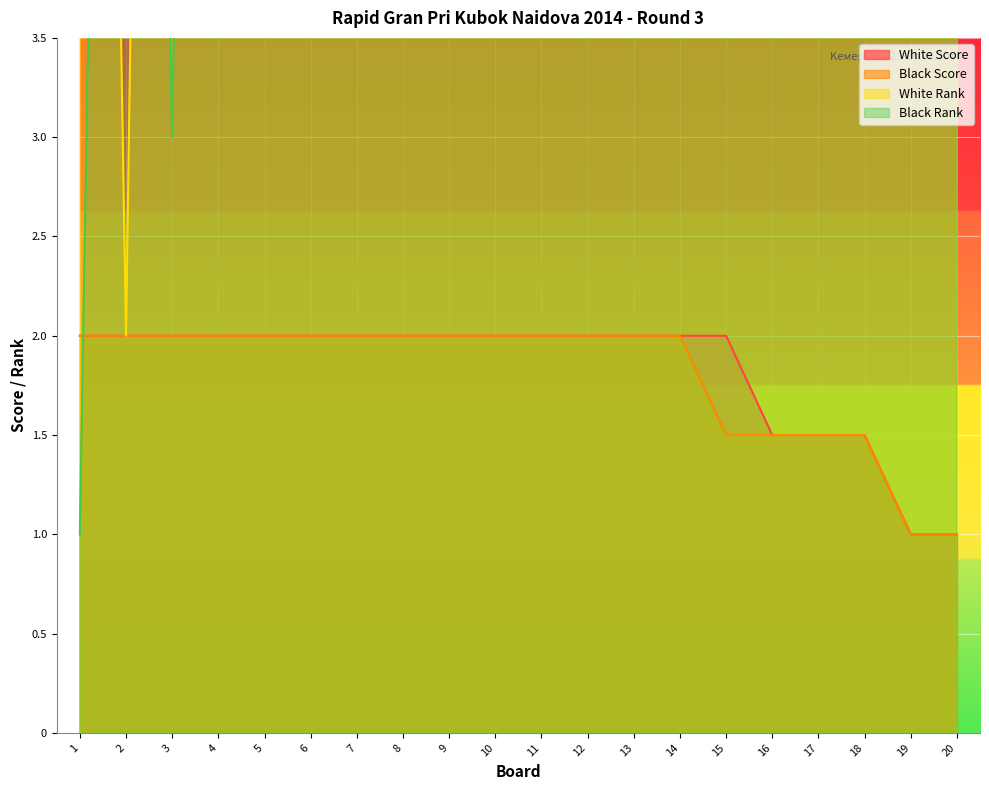

What is the minimum value for Black Score?

1.0